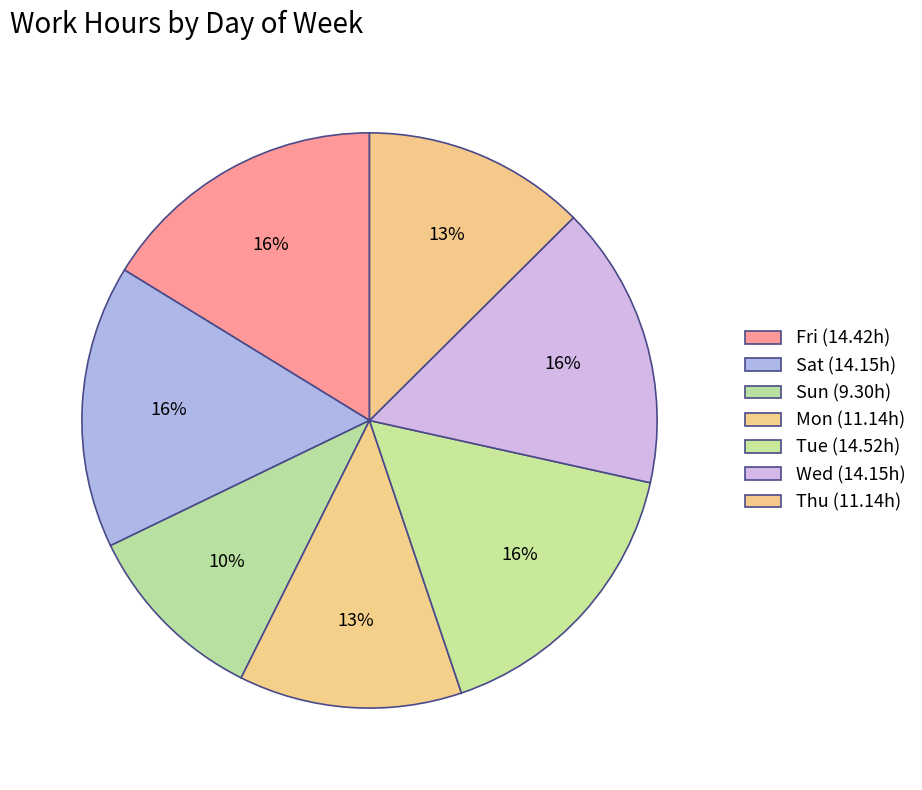

True or false: Tue accounts for 16% of the total.

True